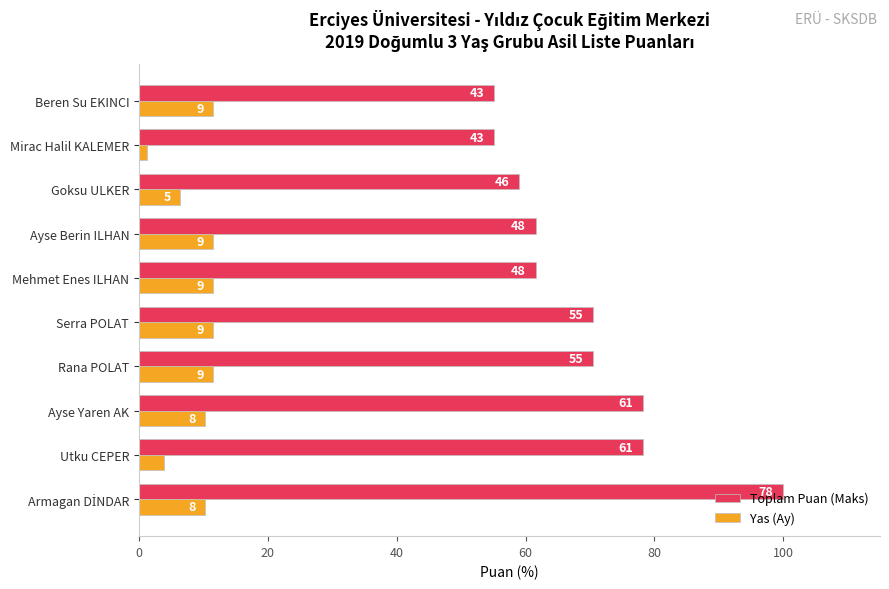

What are all the series names shown in the legend?

Toplam Puan (Maks), Yas (Ay)